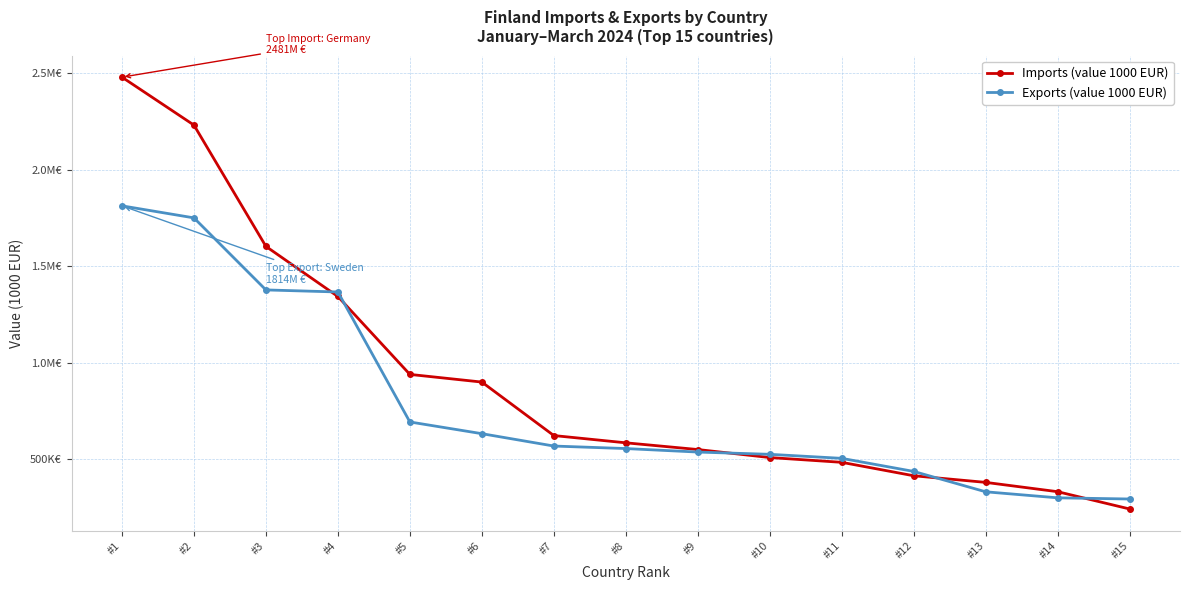

What are all the series names shown in the legend?

Imports (value 1000 EUR), Exports (value 1000 EUR)